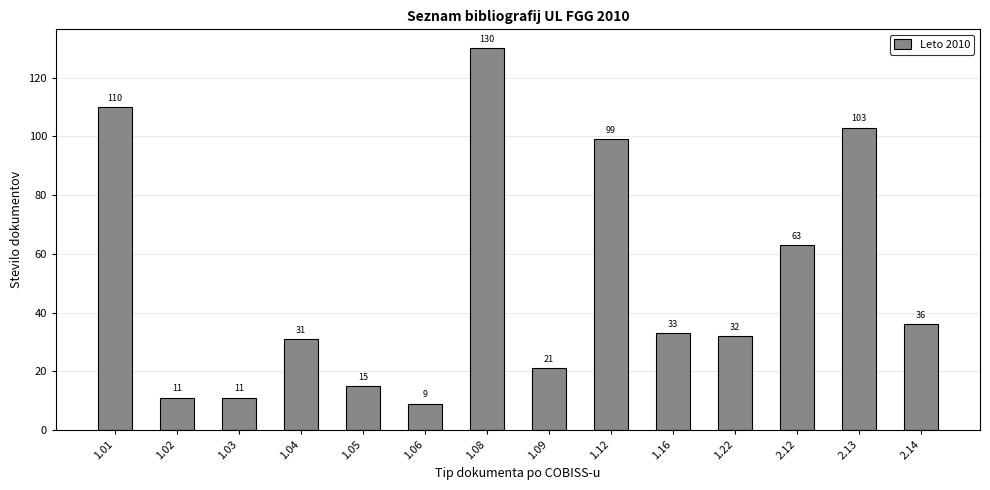

Where is the data nearest to the value 69?

2.12